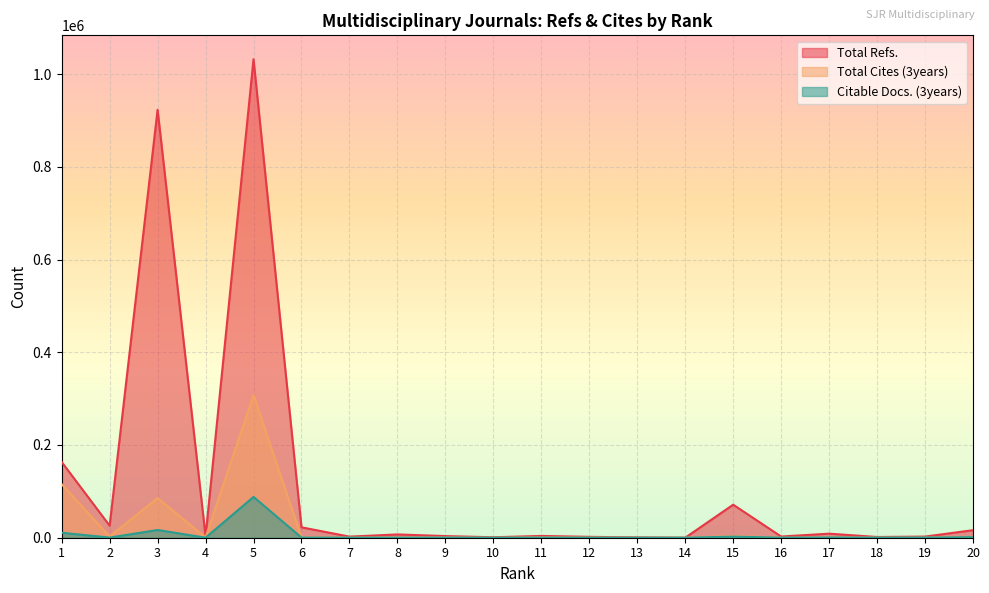

What is the value of the Total Cites (3years) point at the 1st from the left?

115517